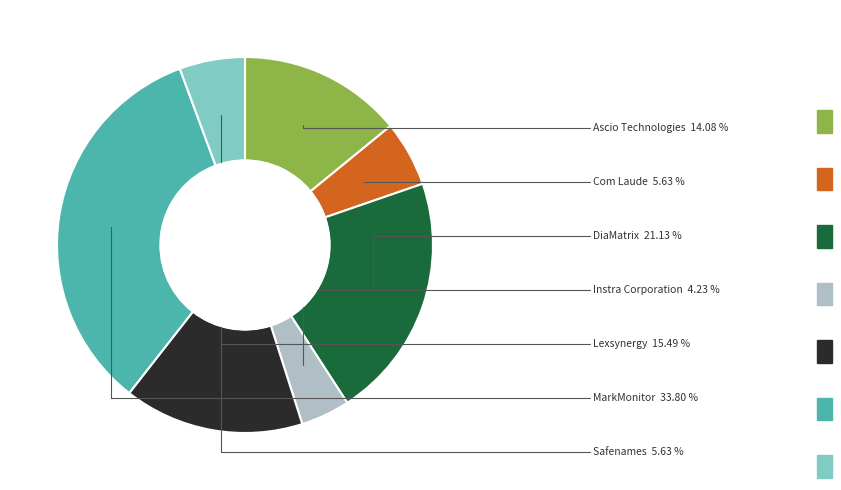

To the nearest percent, what percentage of the pie is Com Laude?

6%